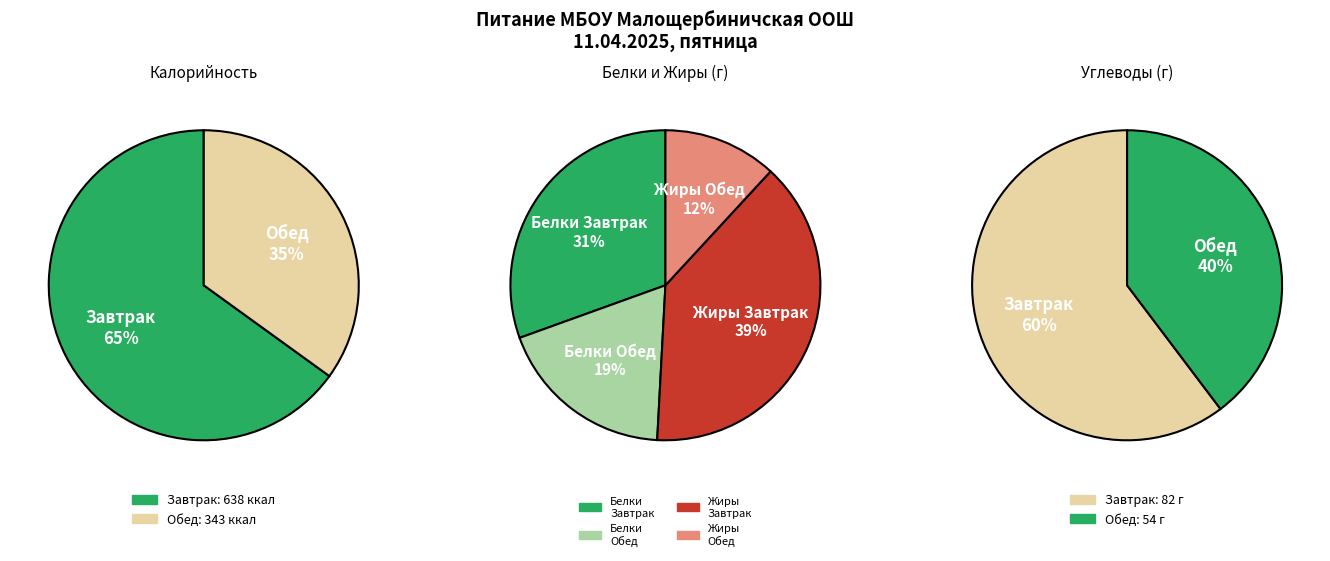

Which slice represents more than half of the pie?

Завтрак